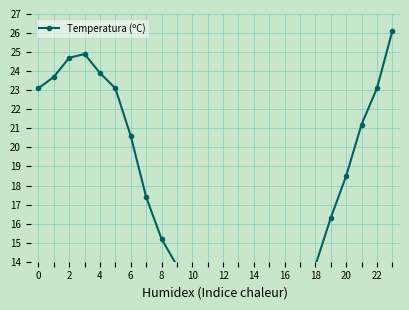

Between 15 and 22, which is larger?

22